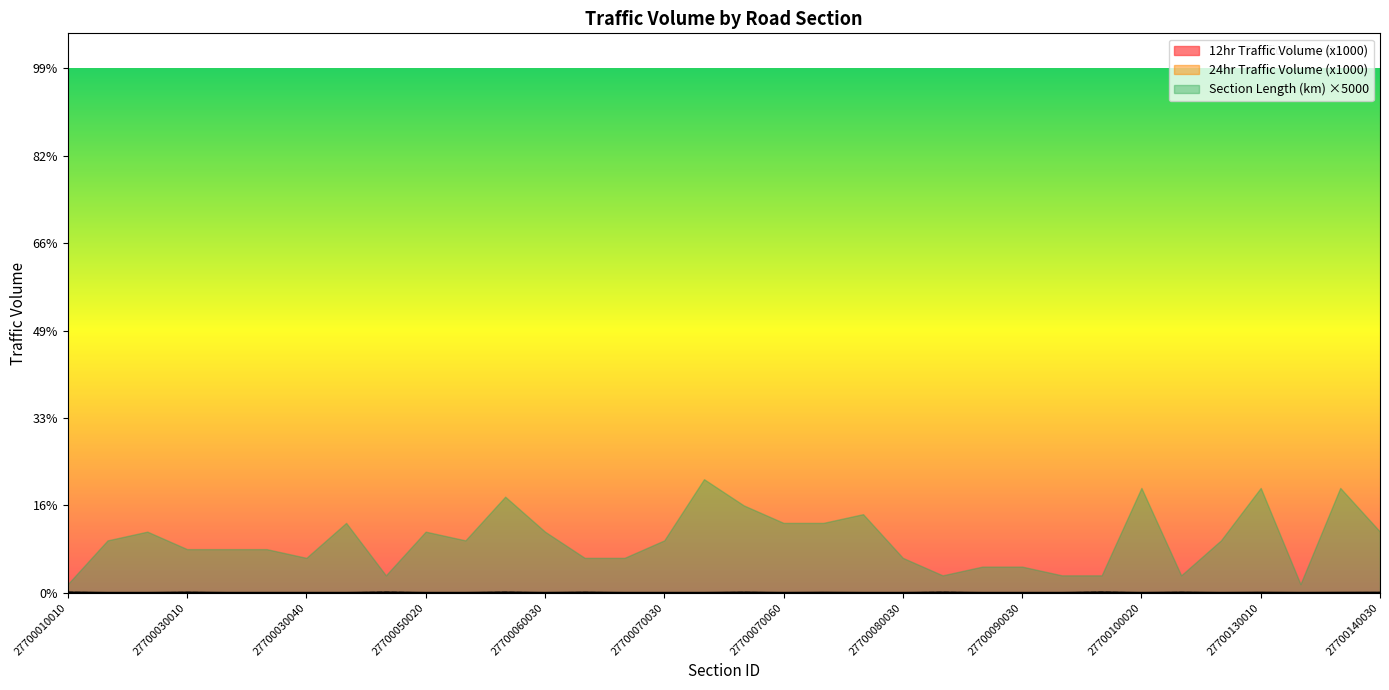

True or false: 24hr Traffic Volume (x1000) and 12hr Traffic Volume (x1000) intersect in this chart.

False